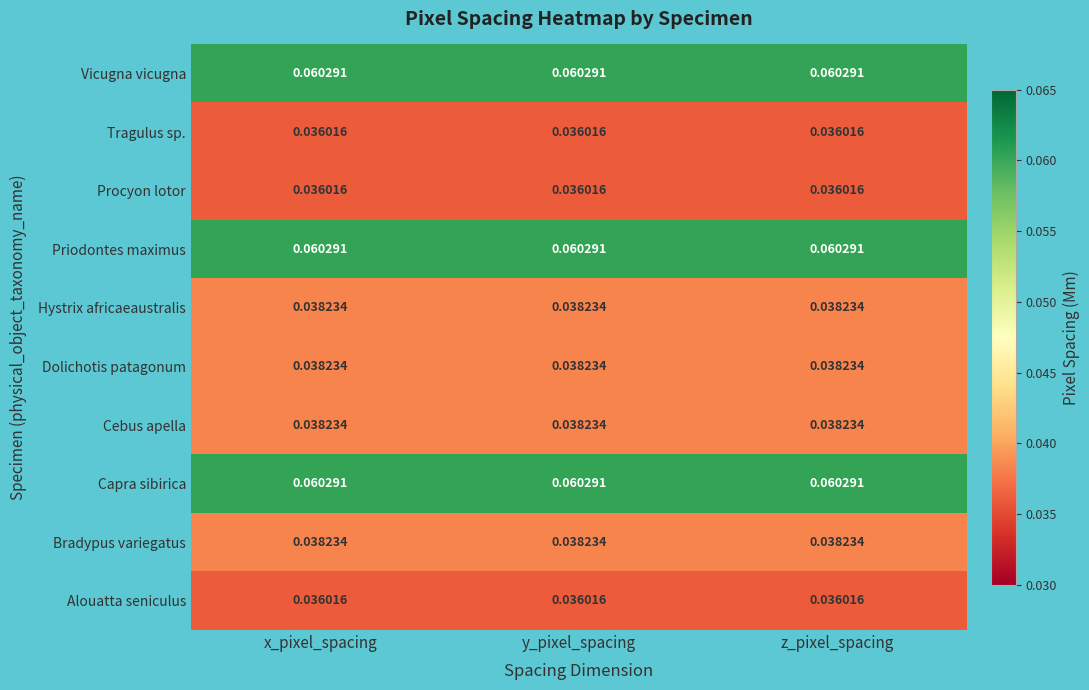

How many series are shown in this chart?

10